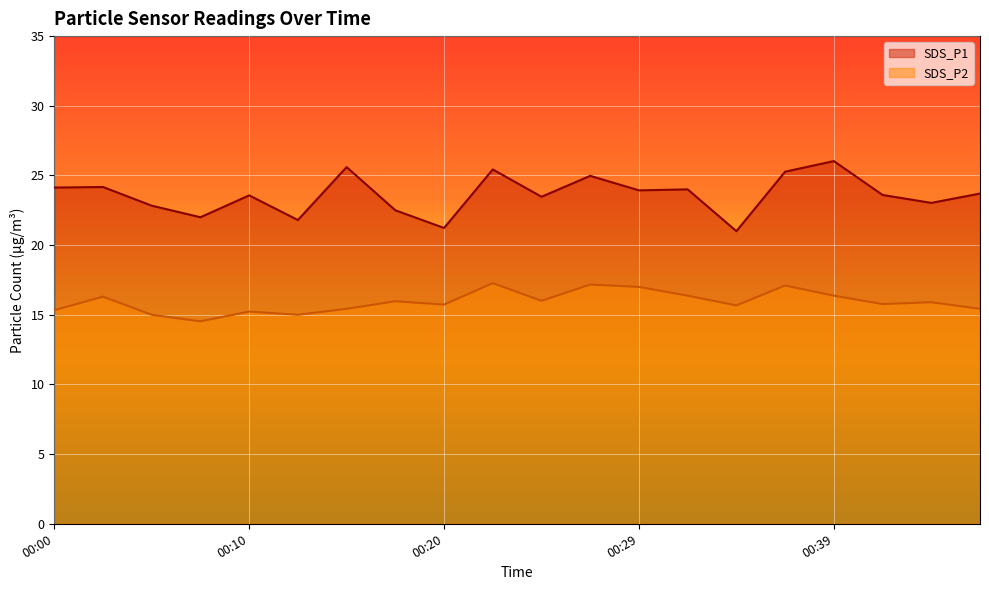

True or false: SDS_P1 and SDS_P2 cross at least once.

False